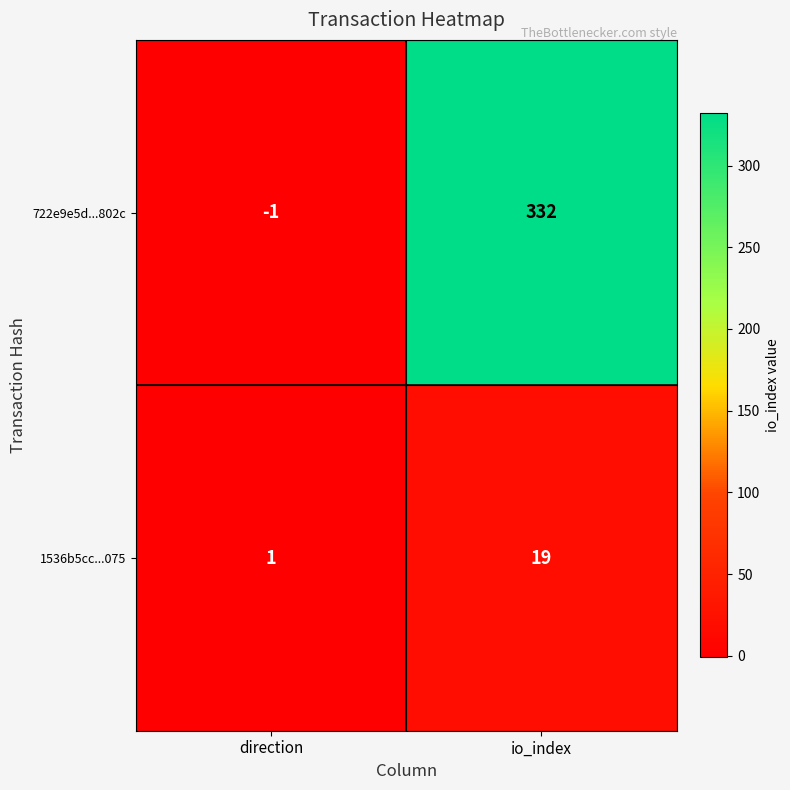

How many data points does each series have?

2